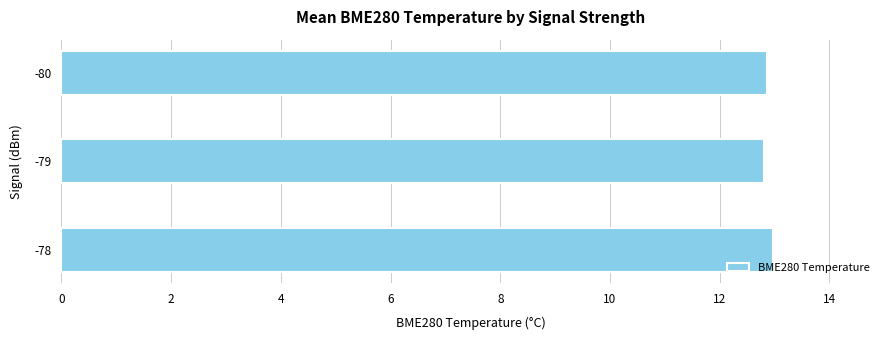

What is the ratio of the value at -79 to the value at -80?

1.0